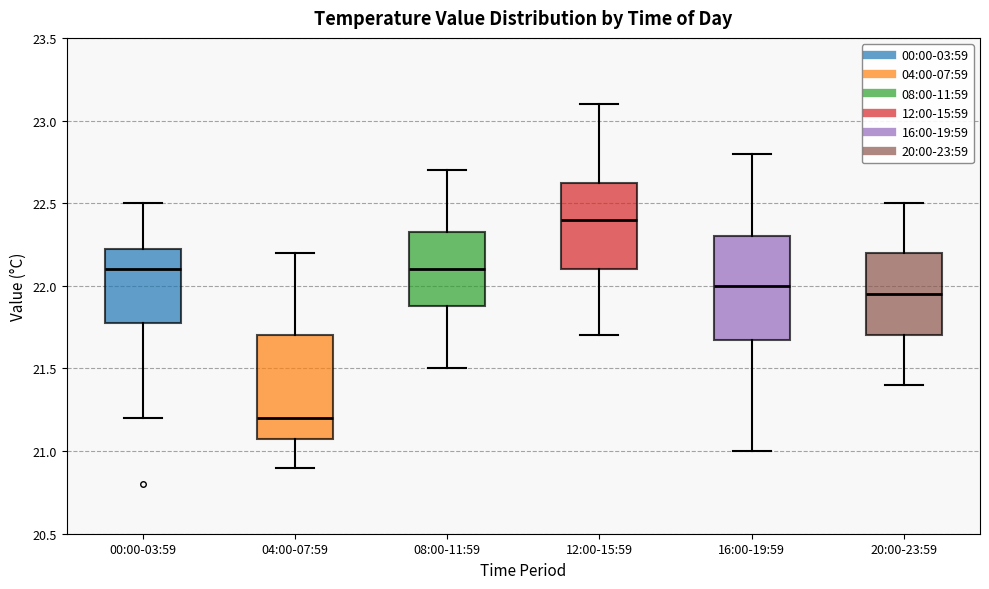

Which box's median line is the lowest?

04:00-07:59